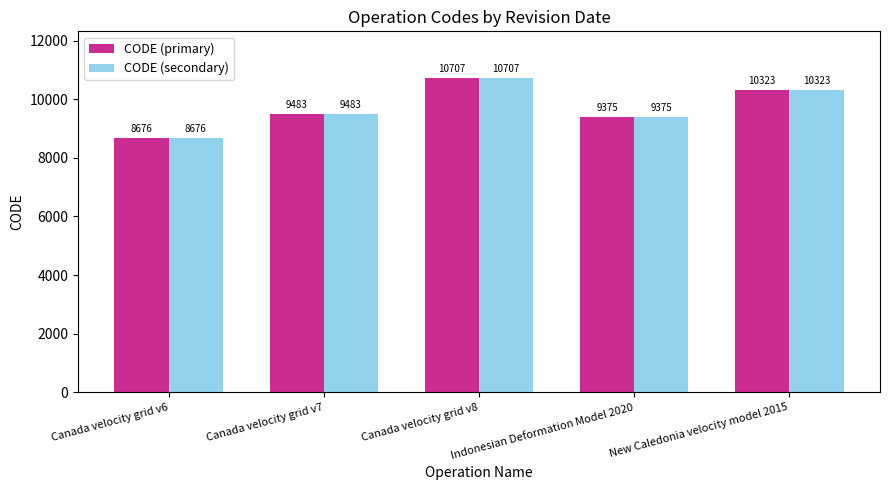

List the labels in order of CODE (primary) value, largest first.

Canada velocity grid v8, New Caledonia velocity model 2015, Canada velocity grid v7, Indonesian Deformation Model 2020, Canada velocity grid v6